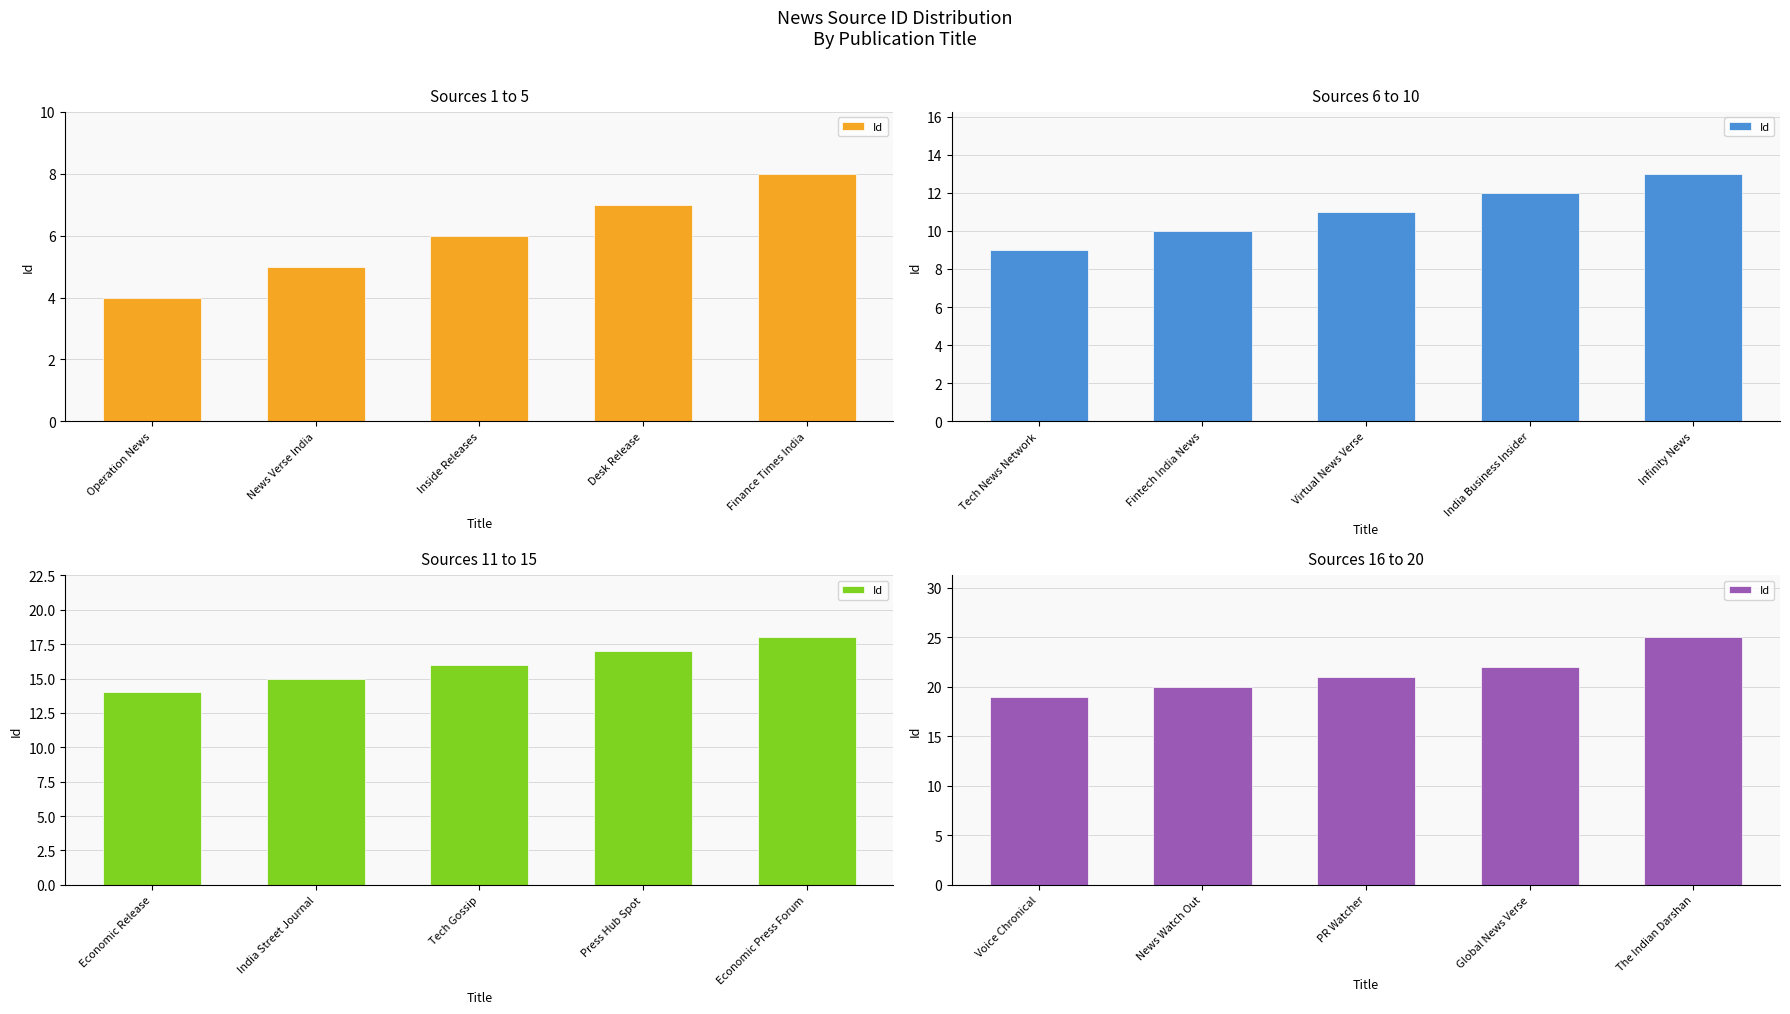

The value at Voice Chronical is 33. True or false?

False